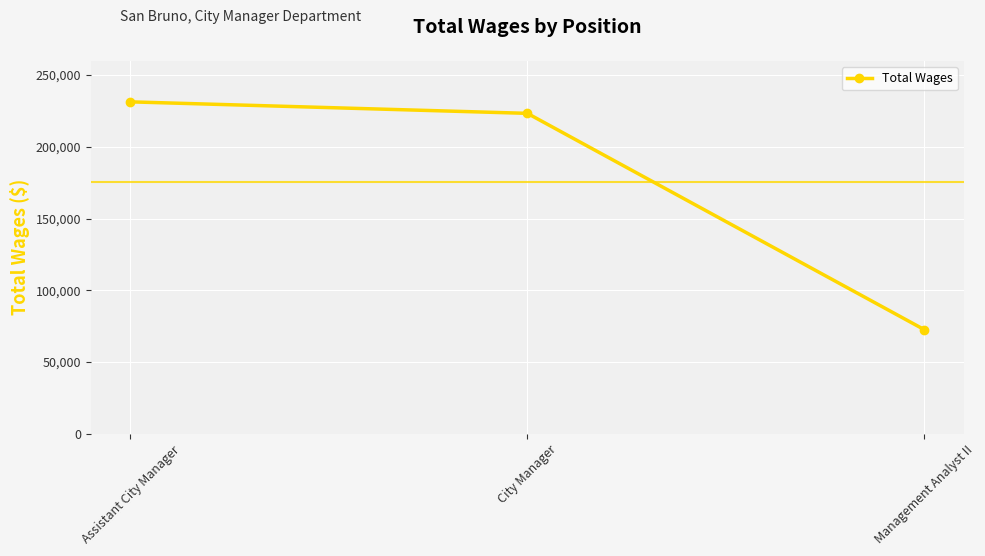

Reading left to right, list all the values displayed in this chart.

231368	223349	72582